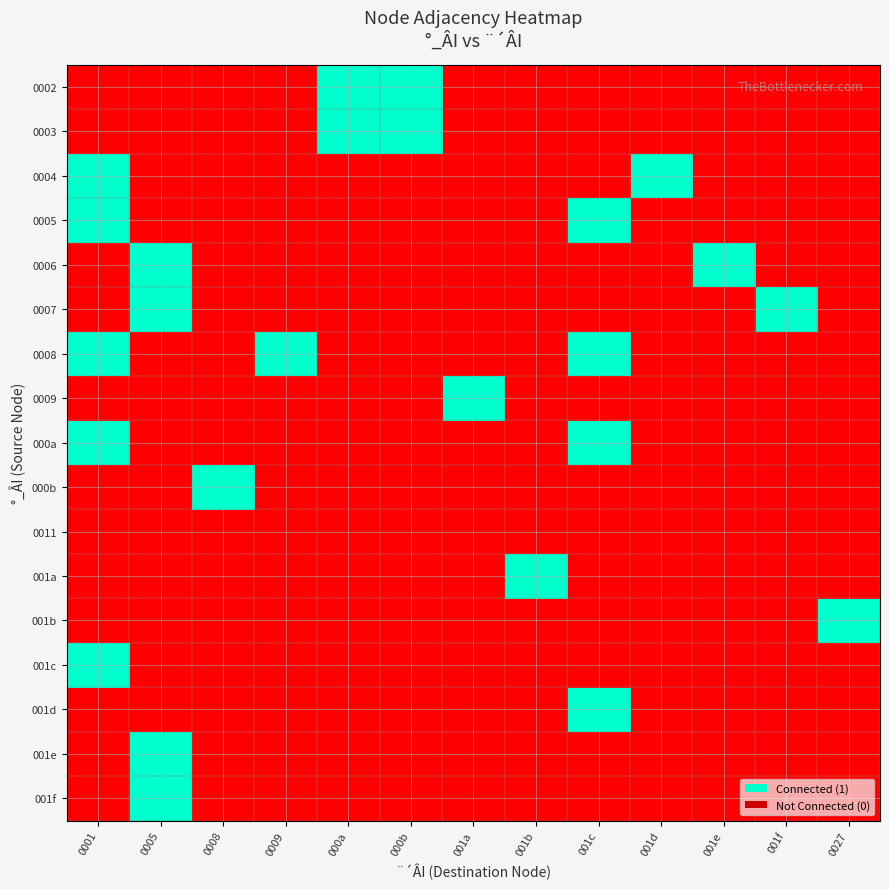

Rank the series by their maximum value, from highest to lowest.

0002, 0003, 0004, 0005, 0006, 0007, 0008, 0009, 000a, 000b, 001a, 001b, 001c, 001d, 001e, 001f, 0011